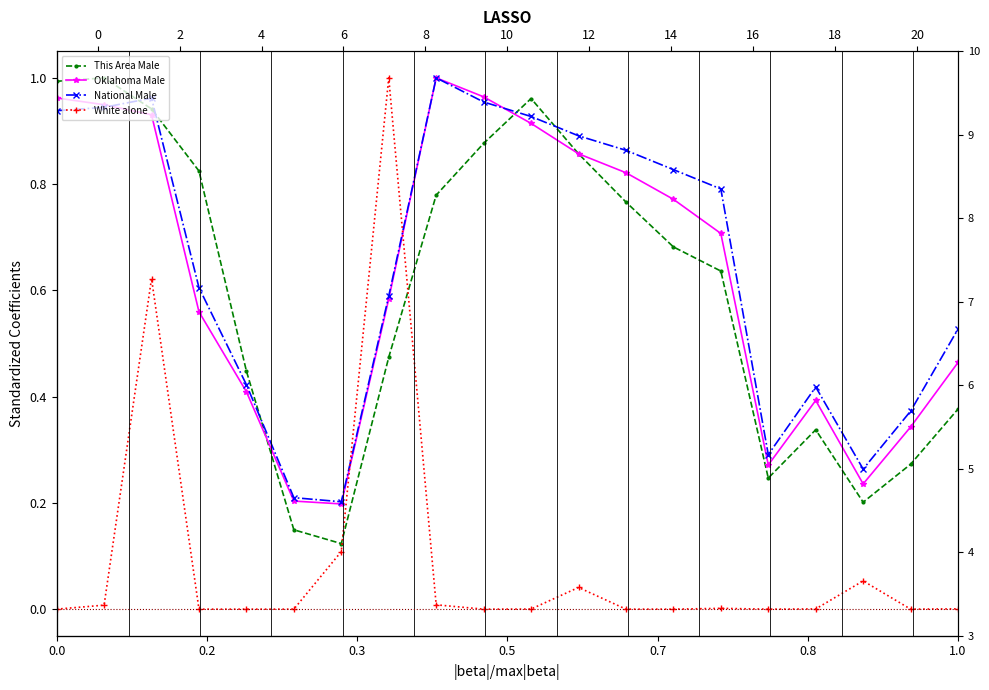

What is the value of the This Area Male point at the 5th from the left?

0.4